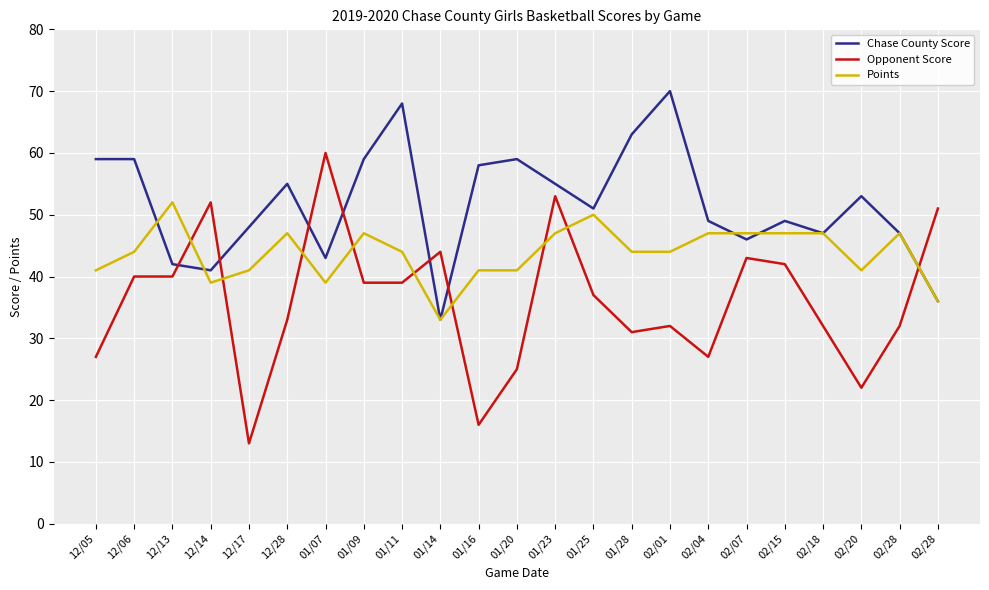

What are all the series names shown in the legend?

Chase County Score, Opponent Score, Points